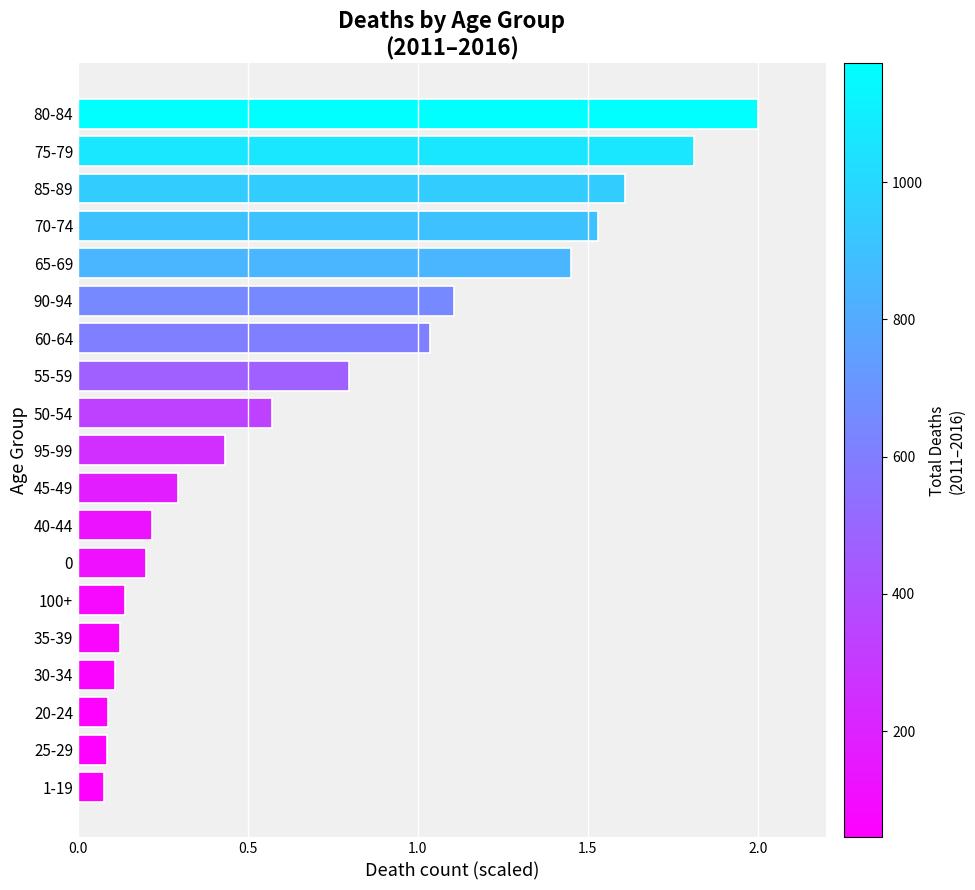

What is the change in value from 25-29 to 85-89?

+1.5